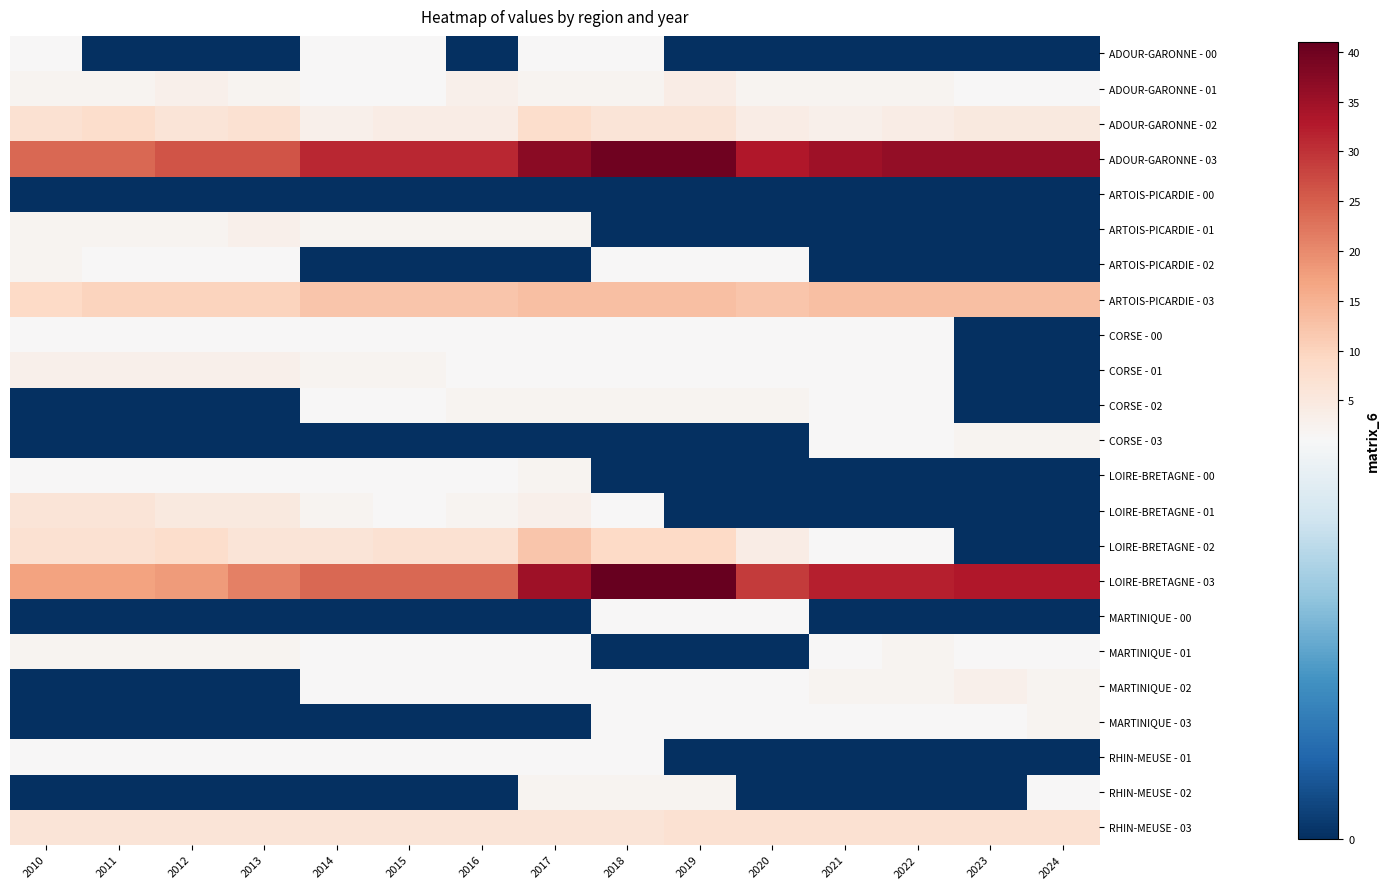

Which series has the widest spread of values?

LOIRE-BRETAGNE - 03